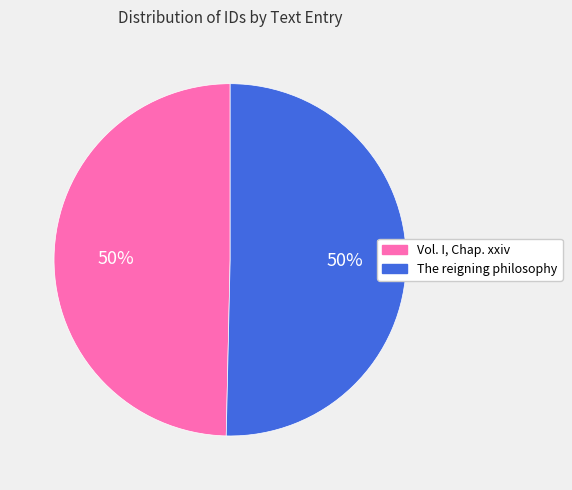

To the nearest percent, what portion does Vol. I, Chap. xxiv represent?

50%